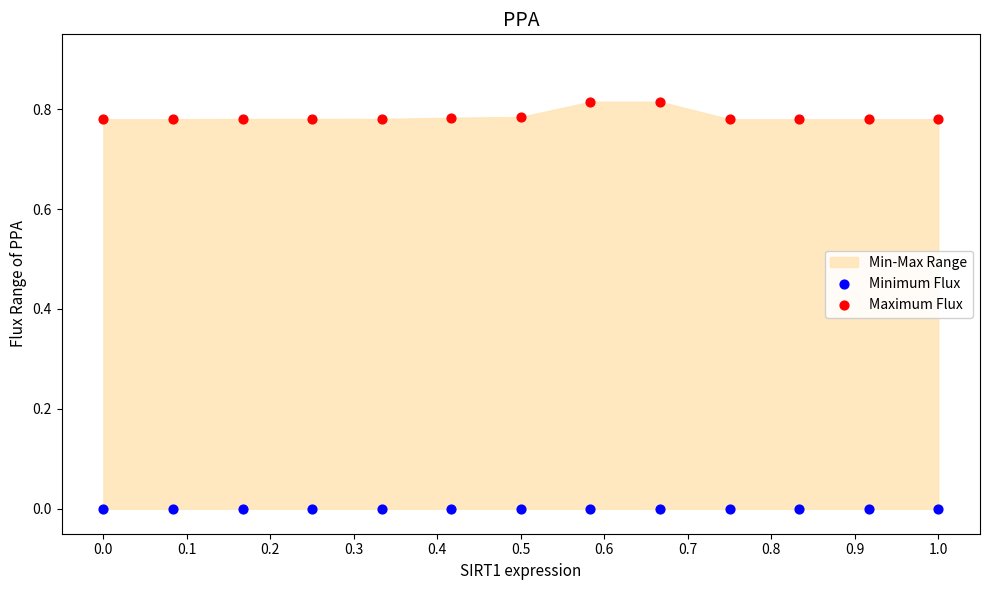

Which series contains the highest Y value?

Maximum Flux